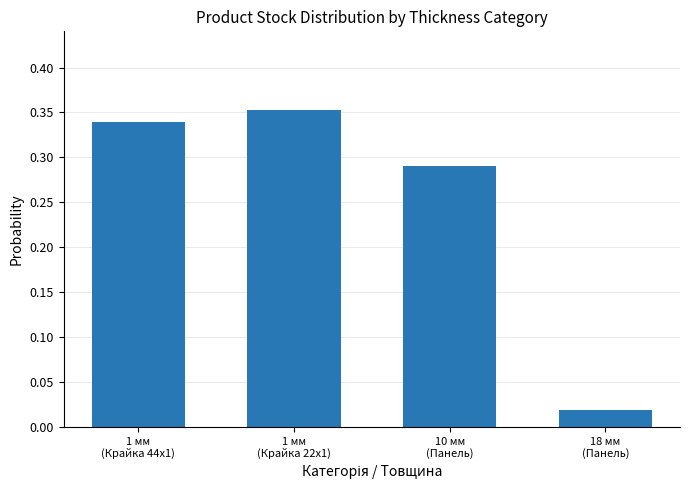

What is the sum of all values?

1.0